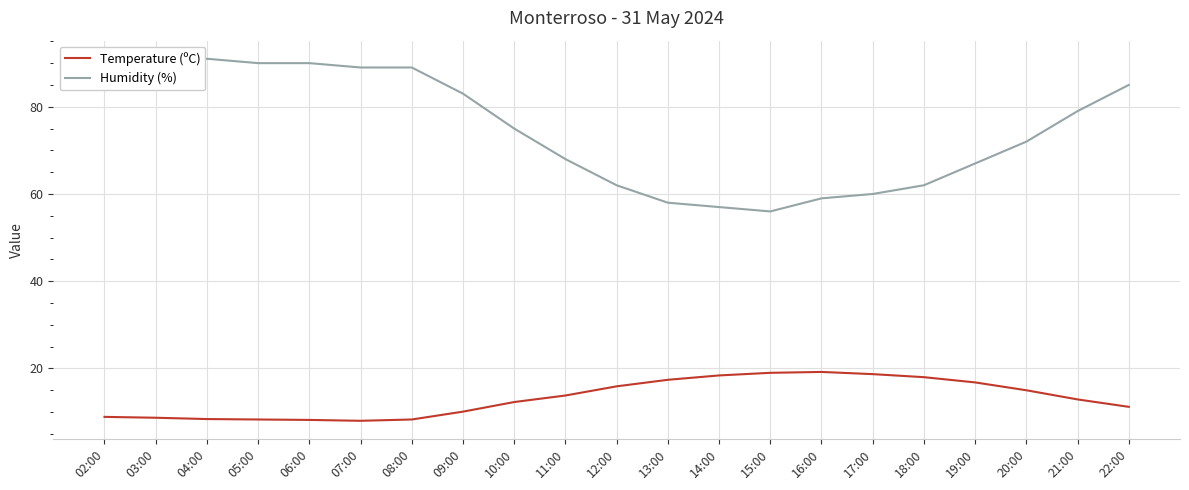

Reading left to right, list all the values displayed in this chart.

Temperature (ºC): 02:00=8.9	03:00=8.7	04:00=8.4	05:00=8.3	06:00=8.2	07:00=8.0	08:00=8.3	09:00=10.1	10:00=12.3	11:00=13.8	12:00=15.9	13:00=17.4	14:00=18.4	15:00=19.0	16:00=19.2	17:00=18.7	18:00=18.0	19:00=16.8	20:00=15.0	21:00=12.9	22:00=11.2
Humidity (%): 02:00=91.0	03:00=91.0	04:00=91.0	05:00=90.0	06:00=90.0	07:00=89.0	08:00=89.0	09:00=83.0	10:00=75.0	11:00=68.0	12:00=62.0	13:00=58.0	14:00=57.0	15:00=56.0	16:00=59.0	17:00=60.0	18:00=62.0	19:00=67.0	20:00=72.0	21:00=79.0	22:00=85.0